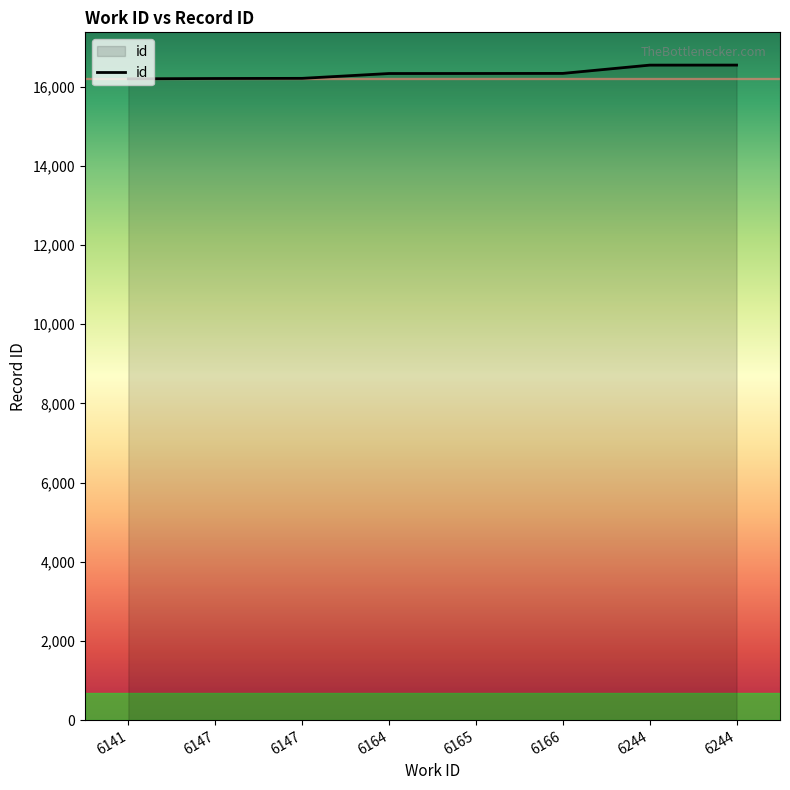

How many values are below 16331?

4